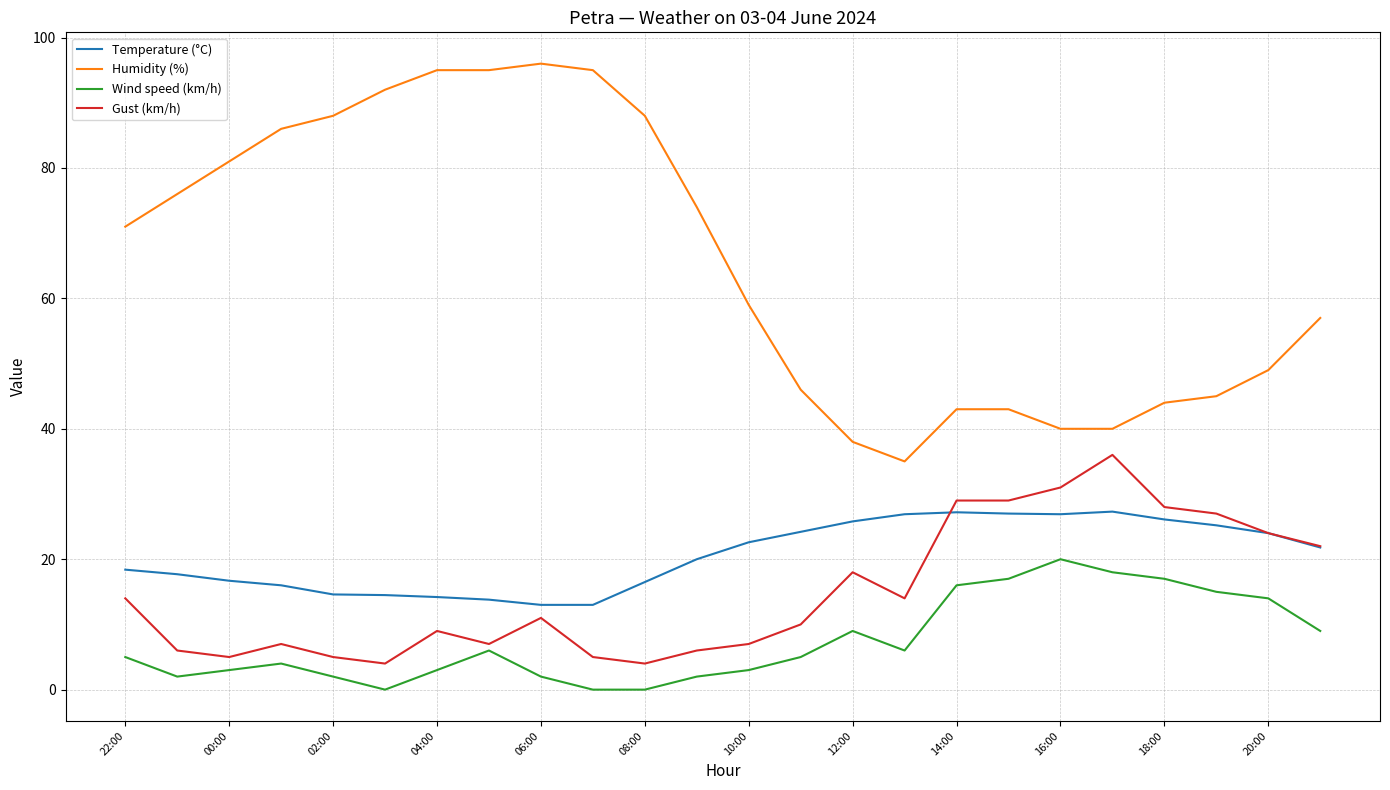

Is this an area chart (filled region under the line)?

No